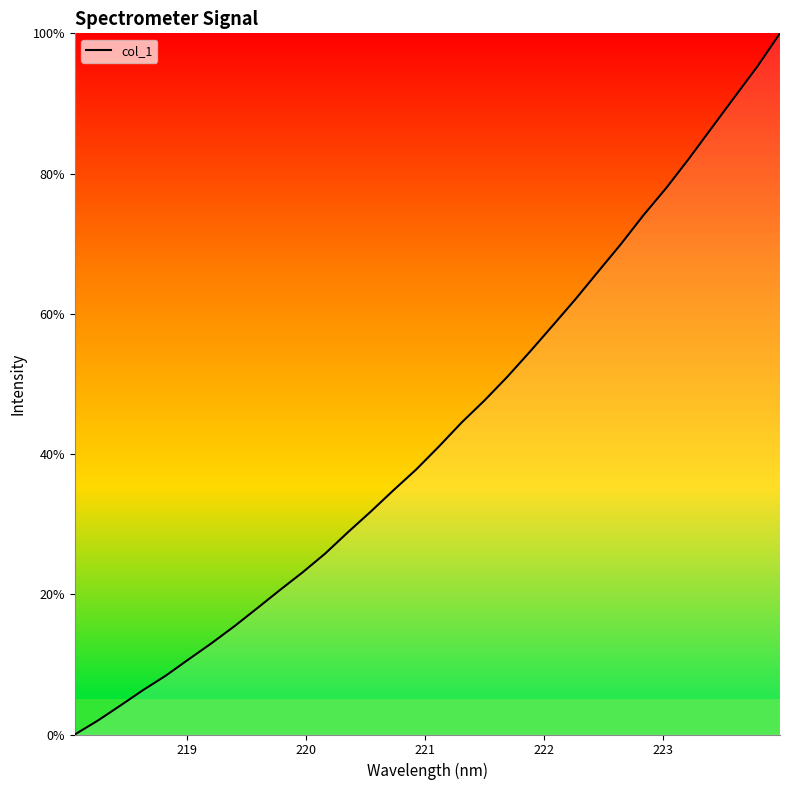

What is the greatest value displayed?

100.0